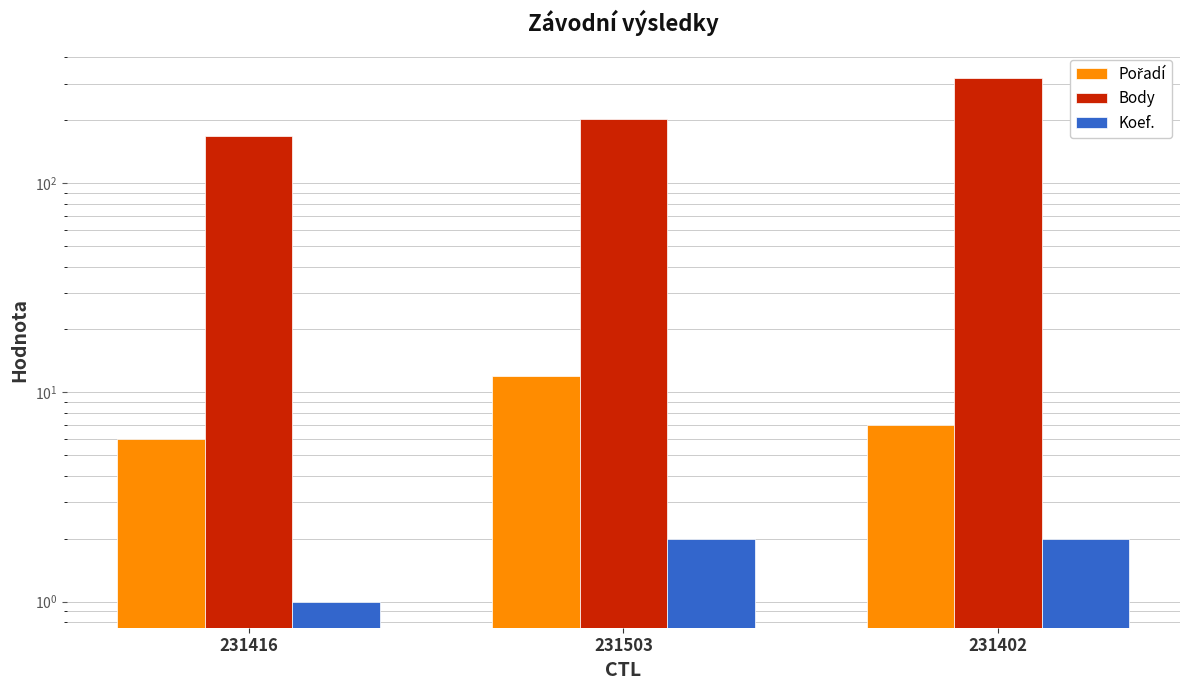

What is the difference between the maximum and minimum values in the Koef. series?

1